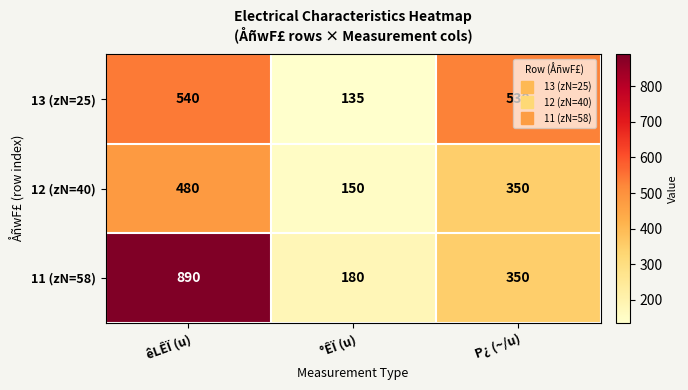

What is the difference between the 13 (zN=25) values at P¿ (~/u) and êLÊÏ (u)?

10